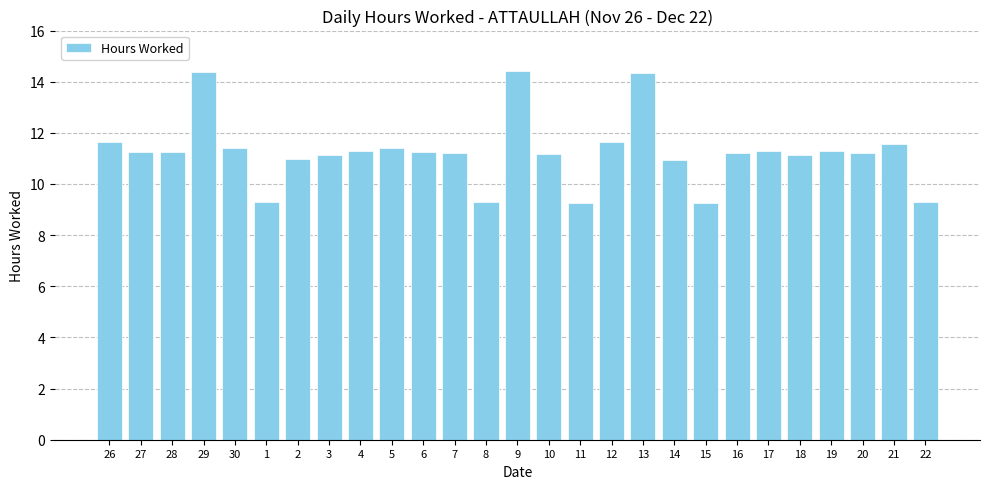

Is it true that the value at 5 is 14.9?

False